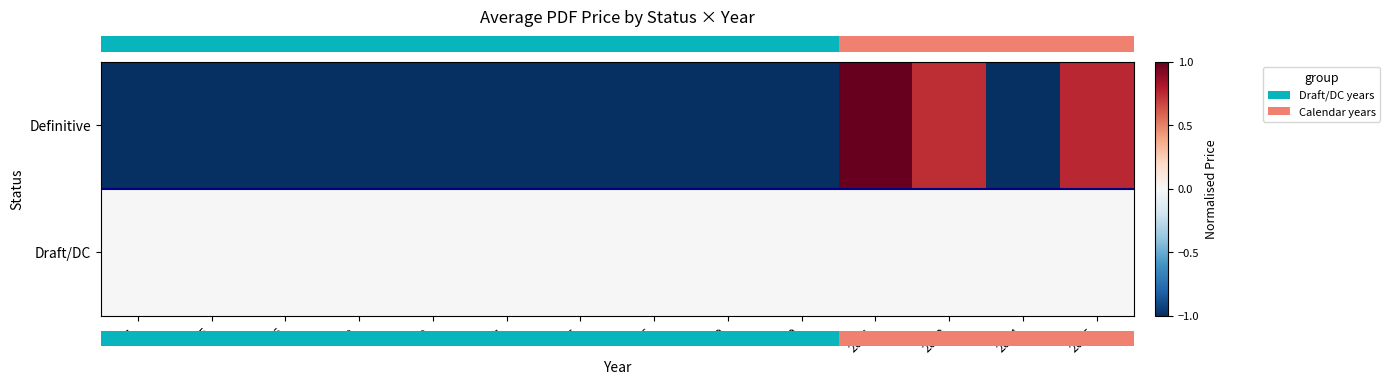

What is the spread (max minus min) of values at 2024?

1.0